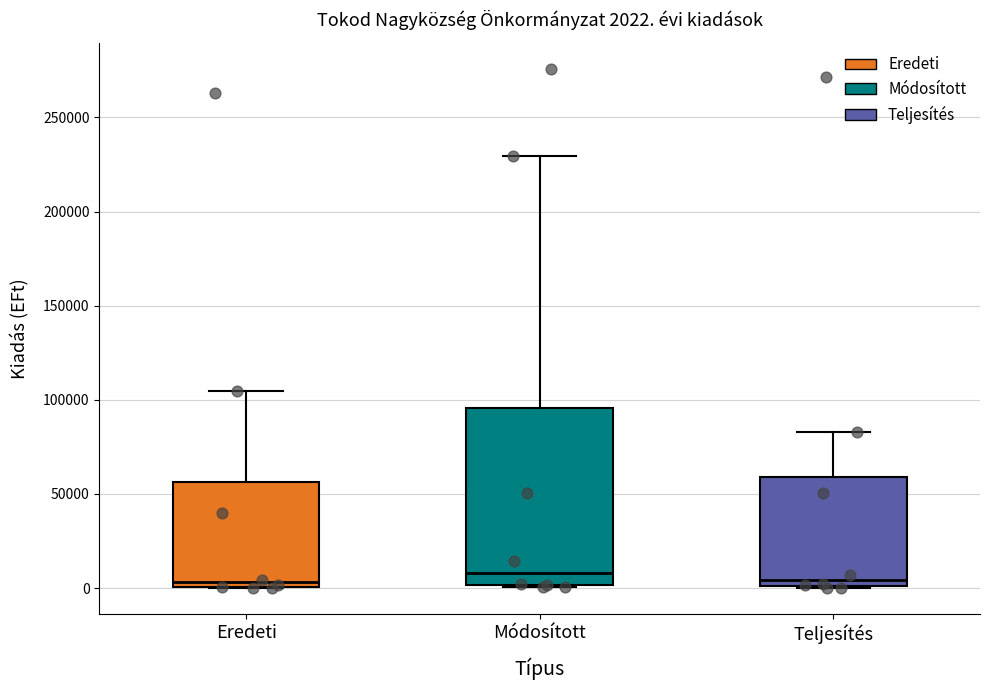

Comparing the boxes themselves (not the whiskers), which one is the tallest?

Módosított